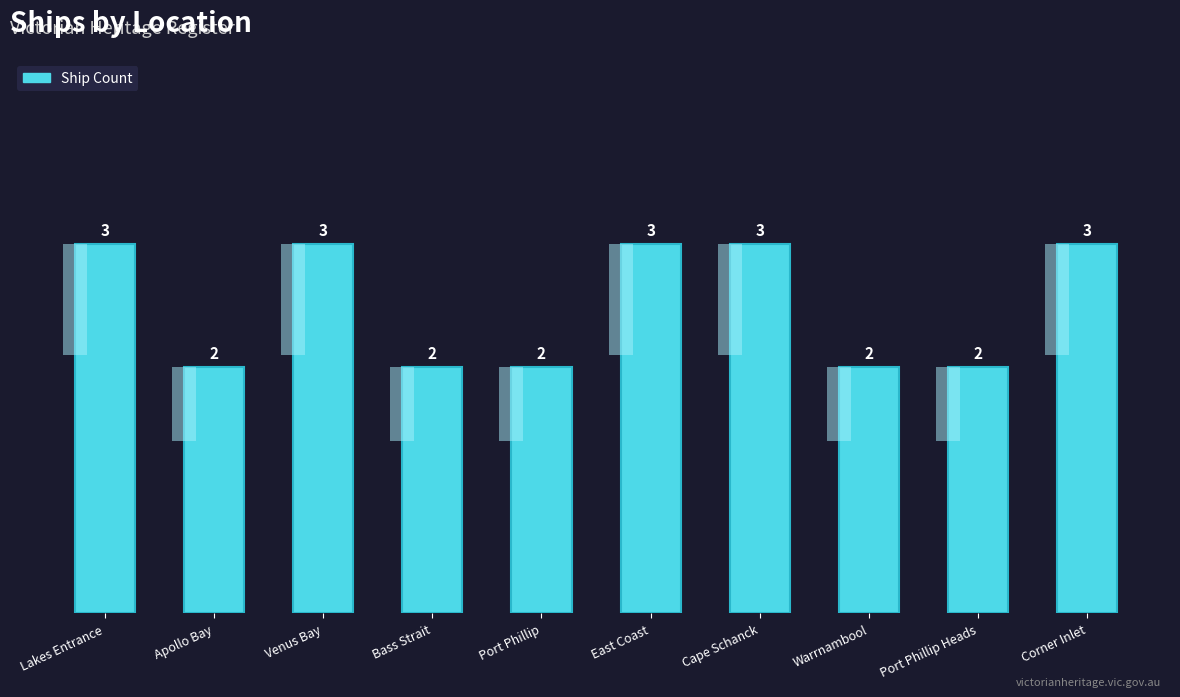

Is it true that the value at Bass Strait is 2?

True